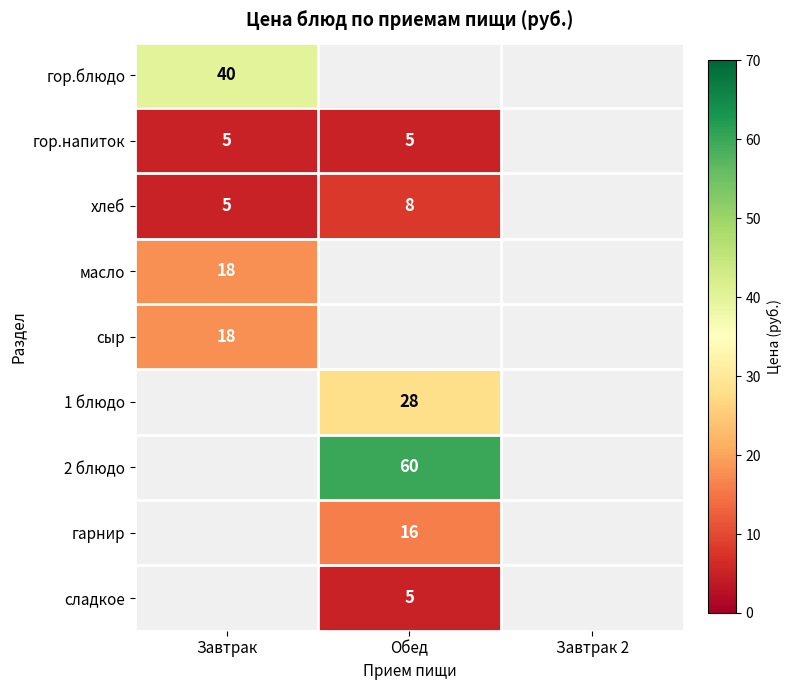

How many distinct data groups are displayed?

9